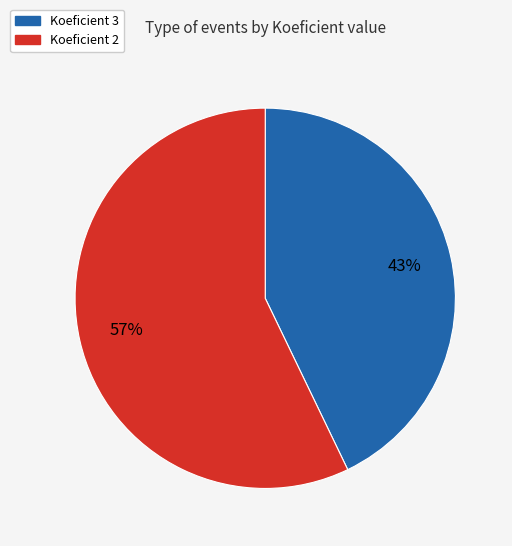

Rank the categories by value from lowest to highest.

Koeficient 3, Koeficient 2